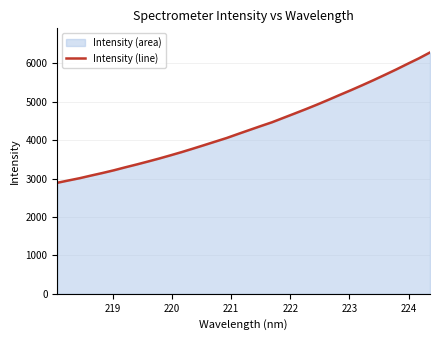

What is the minimum value shown in the chart?

2891.8